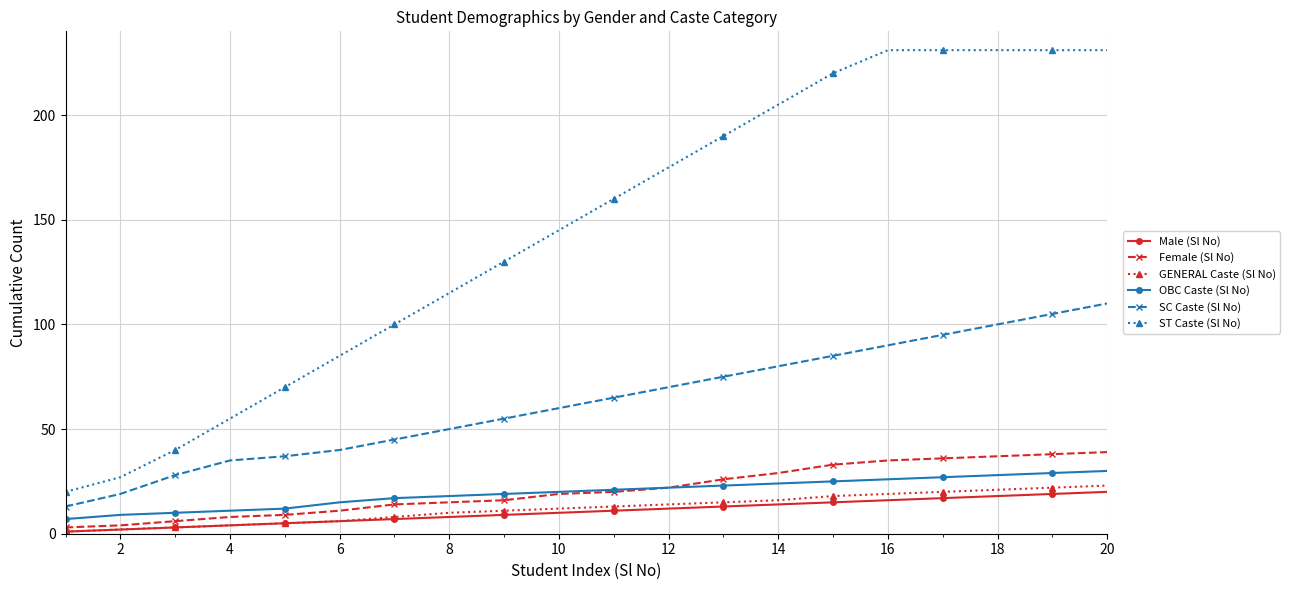

At how many categories does at least one series exceed 157?

10